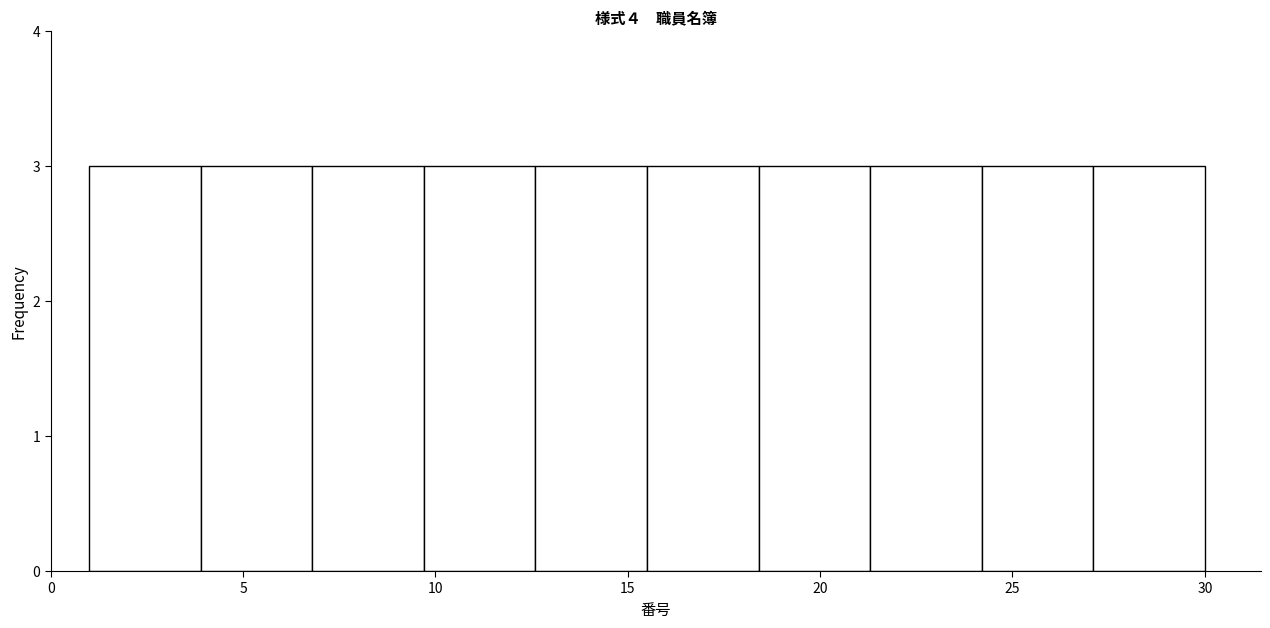

Reading left to right, list every bar in this chart as the range it spans on the x-axis followed by its height. Neither the bar edges nor the heights are printed on the chart, so give them approximately, as read against the axes.

1.0 to 3.9: 3
3.9 to 6.8: 3
6.8 to 9.7: 3
9.7 to 12.6: 3
12.6 to 15.5: 3
15.5 to 18.4: 3
18.4 to 21.3: 3
21.3 to 24.2: 3
24.2 to 27.1: 3
27.1 to 30.0: 3